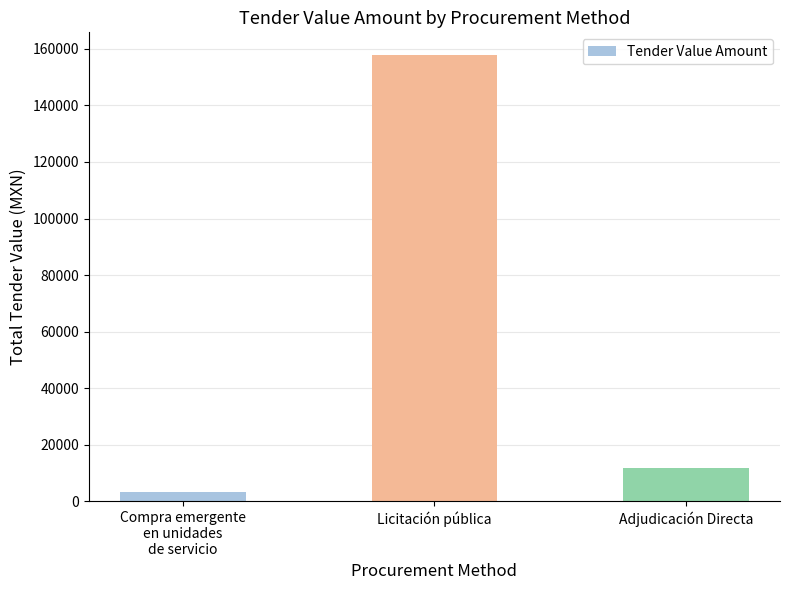

Reading left to right, transcribe all the data shown in this chart.

3401.0	157955.7	11850.8